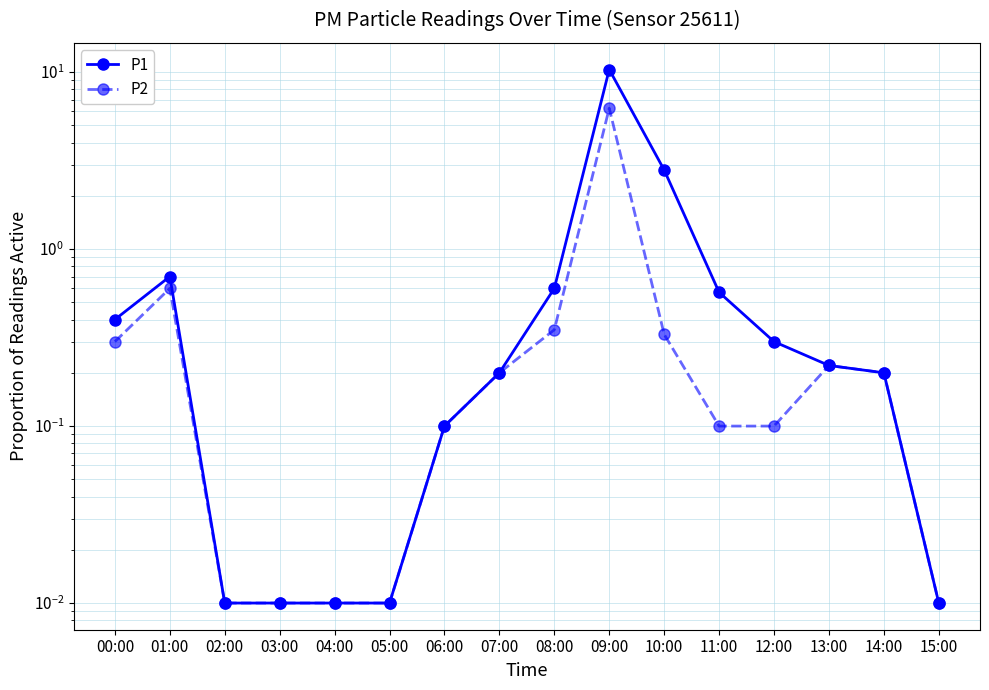

What is the difference between the maximum and minimum values in the P2 series?

6.2